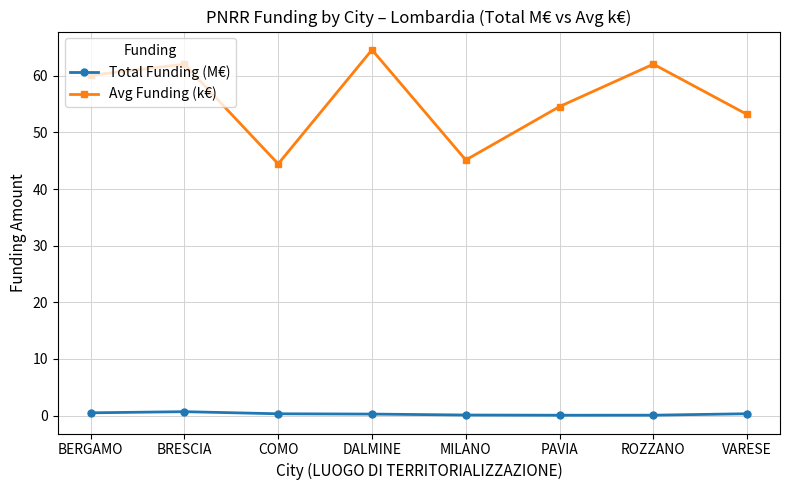

Does the chart have visible grid lines?

Yes